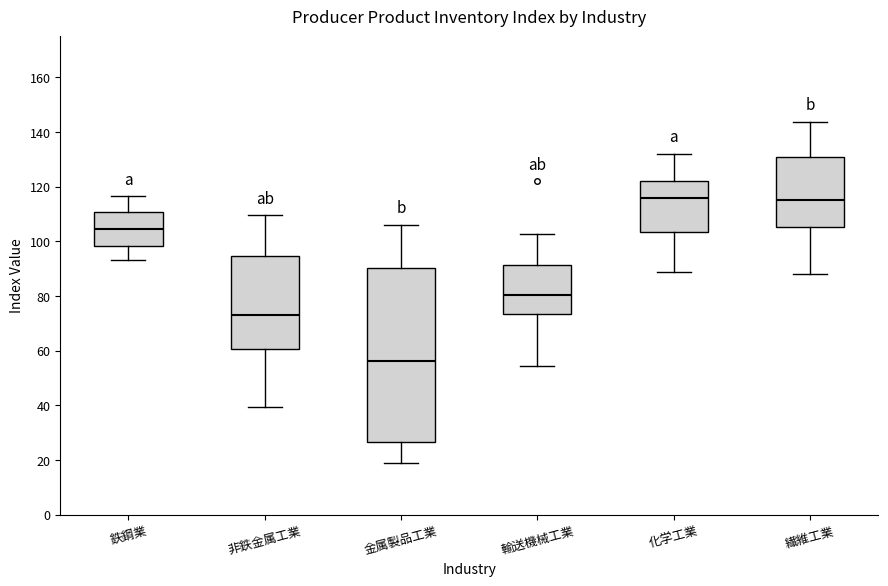

Reading left to right, transcribe this box plot: for each box, give where its median line is, the range the box spans, and where its two whiskers end, as read against the y-axis. The values are not printed on the chart, so give them approximately, as read against the axis.

鉄鋼業: median 104, box 98 to 110, whiskers 94 to 116
非鉄金属工業: median 74, box 60 to 94, whiskers 40 to 110
金属製品工業: median 56, box 26 to 90, whiskers 20 to 106
輸送機械工業: median 80, box 74 to 92, whiskers 54 to 102
化学工業: median 116, box 104 to 122, whiskers 88 to 132
繊維工業: median 116, box 106 to 130, whiskers 88 to 144